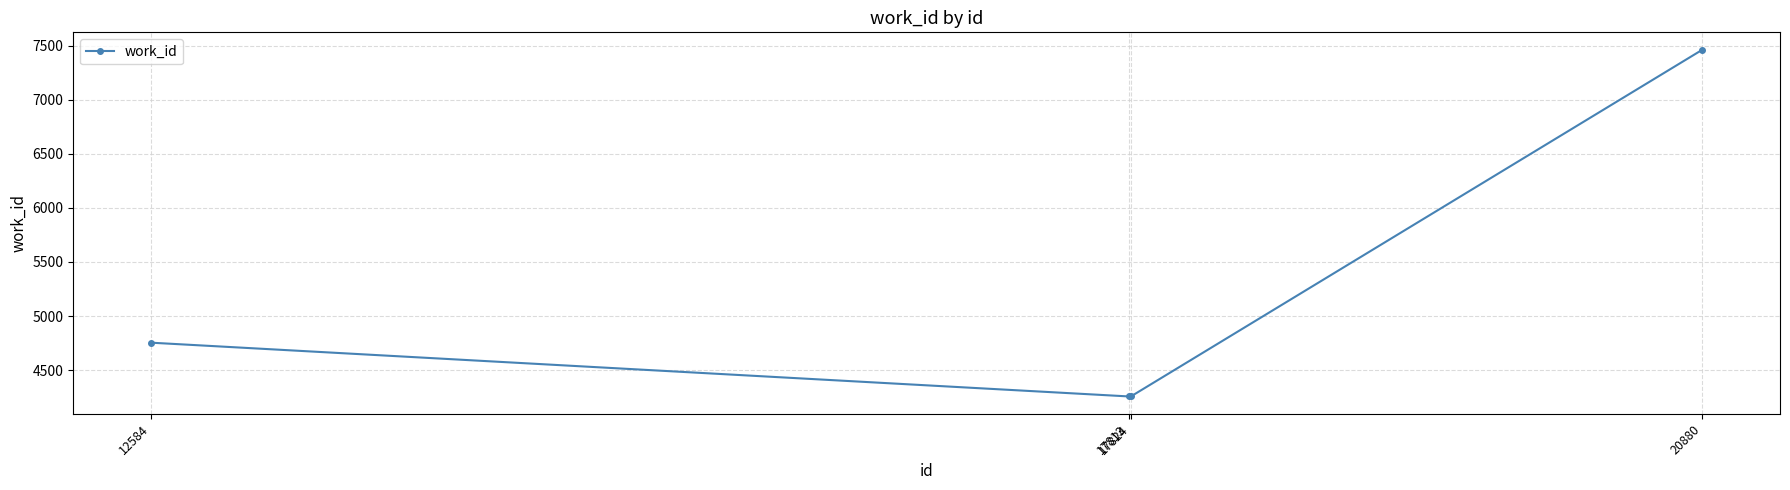

Reading left to right, what are all the values shown in this chart?

4754	4257	4257	7462